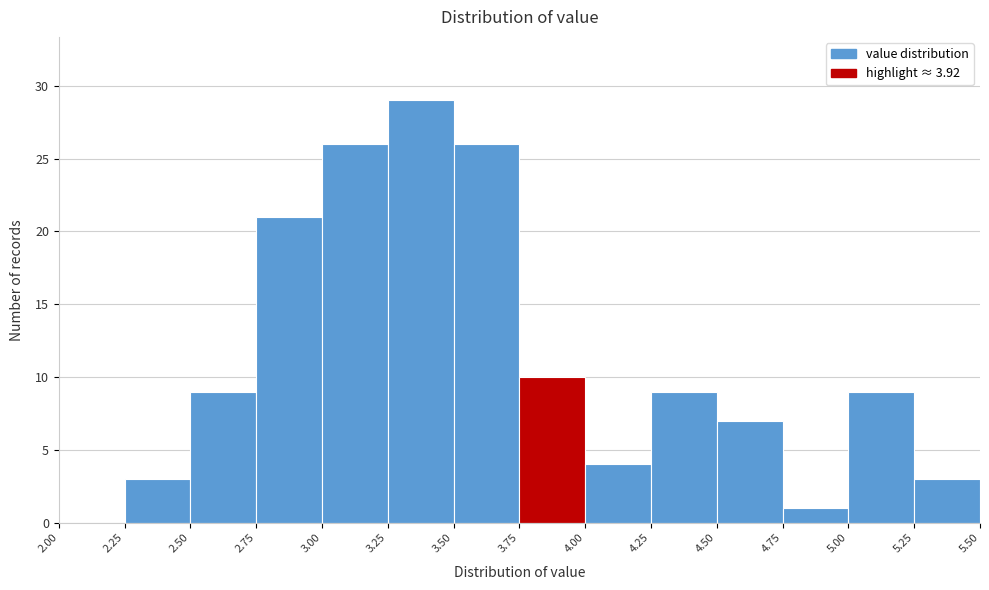

Reading left to right, list every bar in this chart as the range it spans on the x-axis followed by its height. The values are not printed on the chart, so give them approximately, as read against the axis.

2.00 to 2.25: 0
2.25 to 2.50: 3
2.50 to 2.75: 9
2.75 to 3.00: 21
3.00 to 3.25: 26
3.25 to 3.50: 29
3.50 to 3.75: 26
3.75 to 4.00: 10
4.00 to 4.25: 4
4.25 to 4.50: 9
4.50 to 4.75: 7
4.75 to 5.00: 1
5.00 to 5.25: 9
5.25 to 5.50: 3